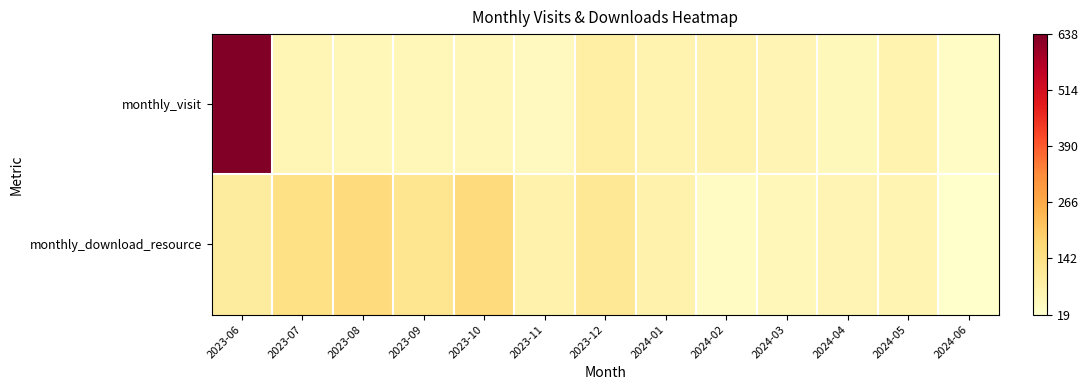

Reading left to right, extract all data points from this chart.

monthly_visit: 2023-06=638	2023-07=61	2023-08=54	2023-09=54	2023-10=51	2023-11=43	2023-12=88	2024-01=72	2024-02=70	2024-03=64	2024-04=49	2024-05=72	2024-06=33
monthly_download_resource: 2023-06=100	2023-07=147	2023-08=164	2023-09=127	2023-10=163	2023-11=74	2023-12=116	2024-01=75	2024-02=36	2024-03=52	2024-04=63	2024-05=65	2024-06=19